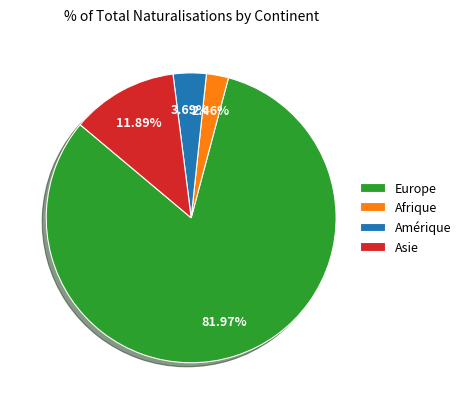

Does Europe represent more than half of the total?

Yes